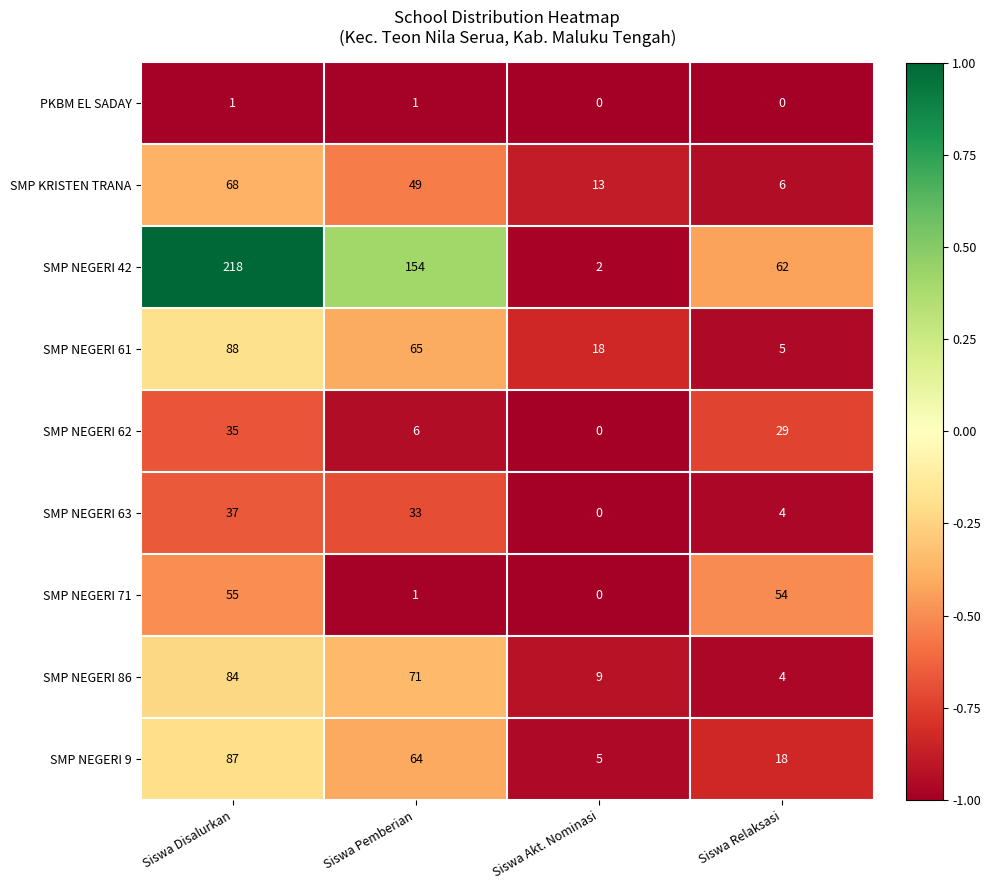

True or false: SMP NEGERI 86 has a value of 30 at Siswa Pemberian.

False